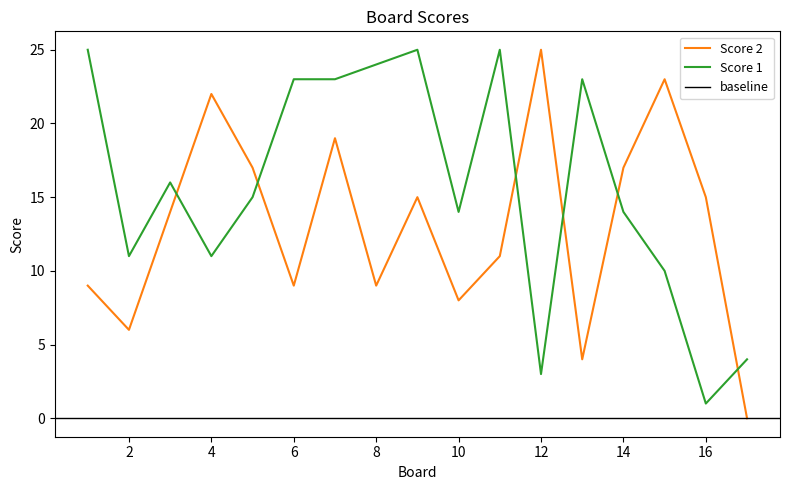

What is the value of the Score 1 point at the 6th from the left?

23